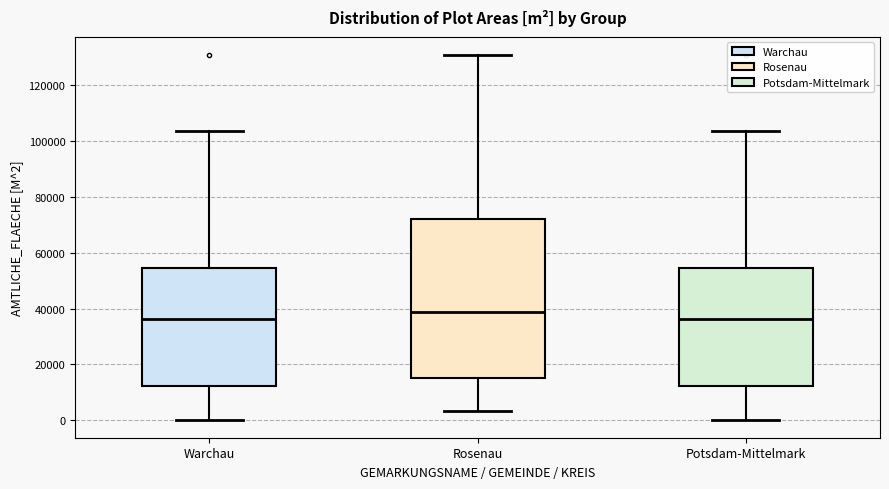

Reading left to right, transcribe this box plot: for each box, give where its median line is, the range the box spans, and where its two whiskers end, as read against the y-axis. The values are not printed on the chart, so give them approximately, as read against the axis.

Warchau: median 36000, box 12000 to 54000, whiskers 0 to 104000
Rosenau: median 38000, box 16000 to 72000, whiskers 4000 to 130000
Potsdam-Mittelmark: median 36000, box 12000 to 54000, whiskers 0 to 104000